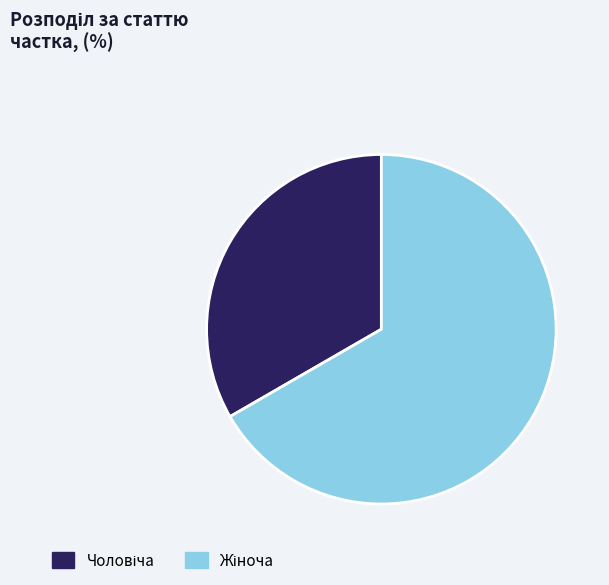

Does any single category account for the majority?

Yes